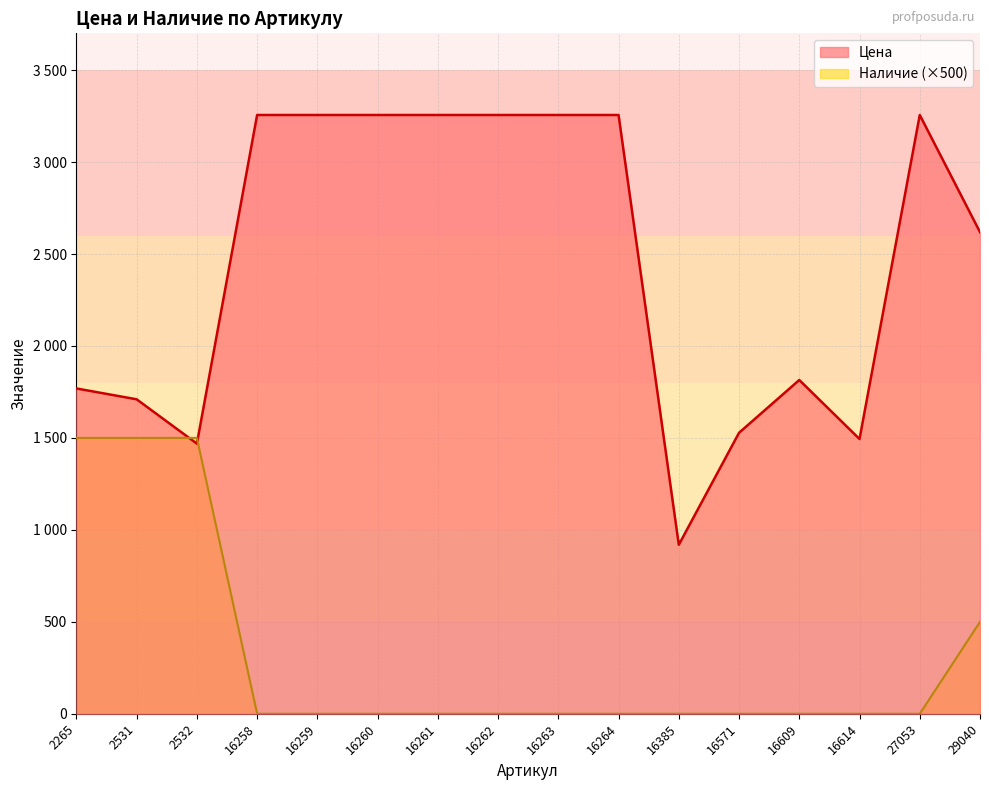

List the series in order of their overall mean, lowest first.

Наличие (×500), Цена